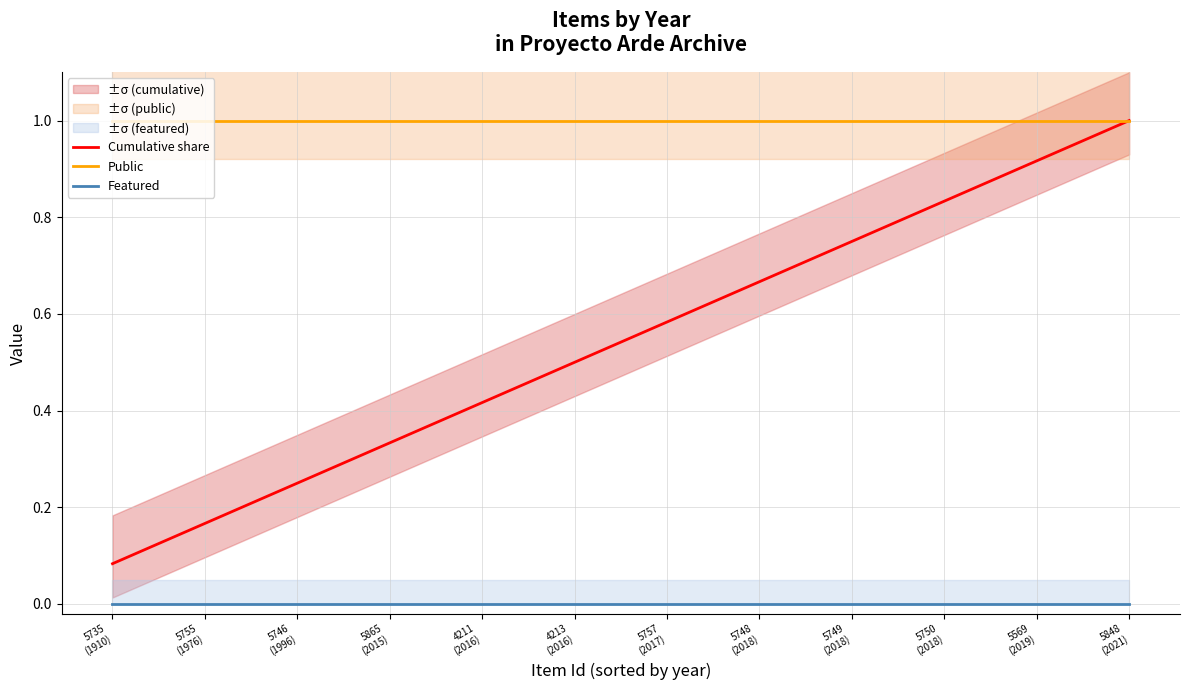

Which series has the largest range (max minus min)?

Cumulative share